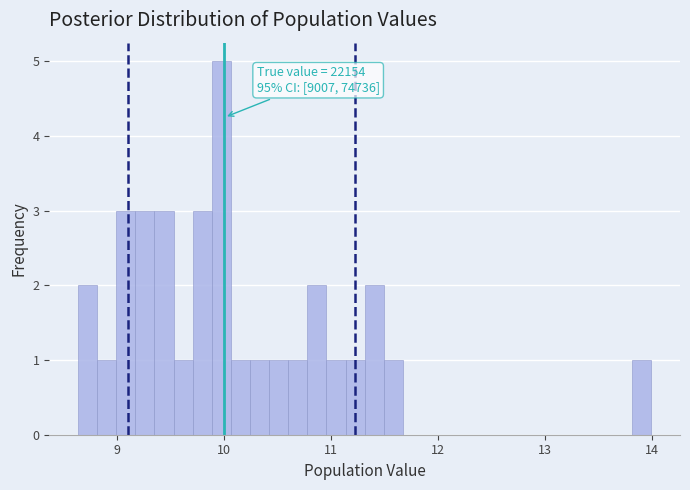

Around what value on the x-axis is the tallest bar? Give the approximate position of its centre, as read against the axis.

10.0